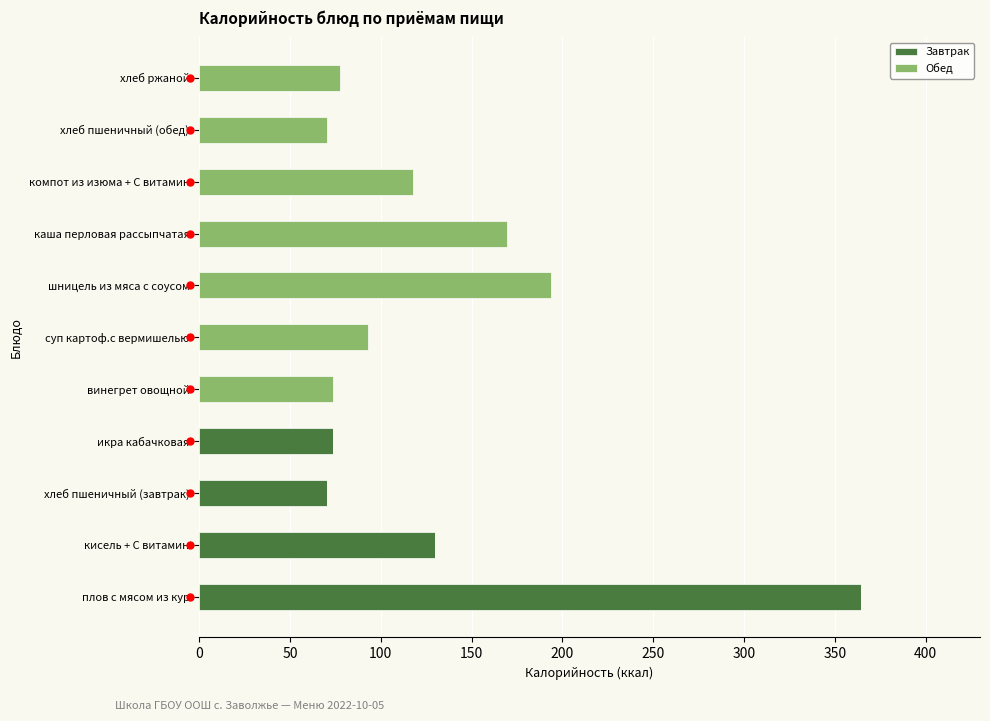

What is the sum of all Завтрак values?

638.8